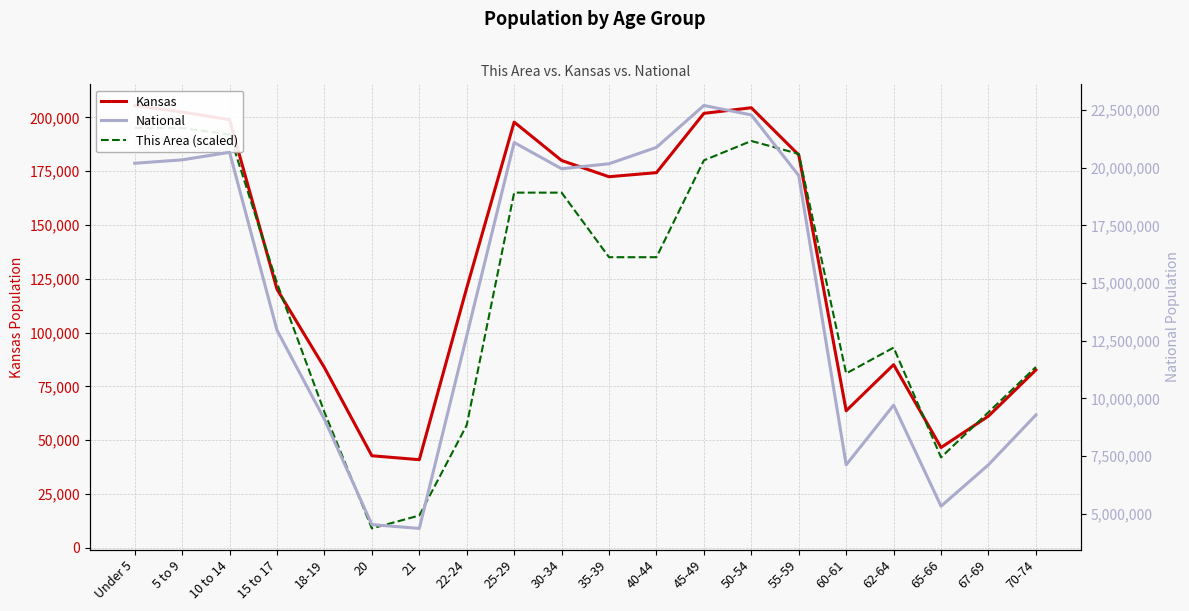

Is this an area chart (filled region under the line)?

No